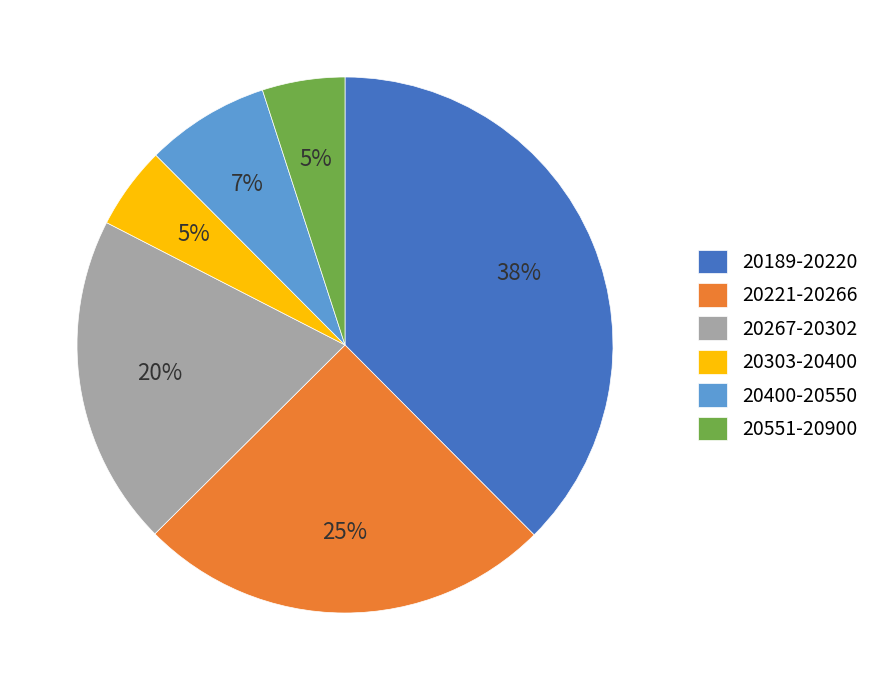

To the nearest percent, what portion does 20400-20550 represent?

7%